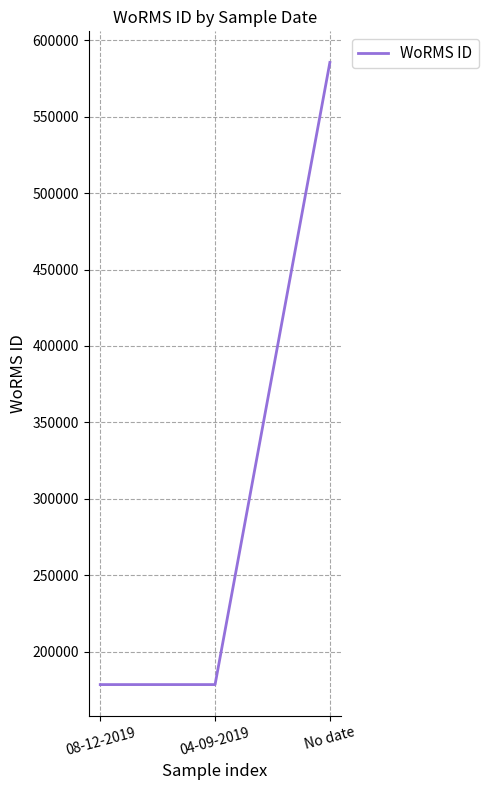

What is the average value?

314213